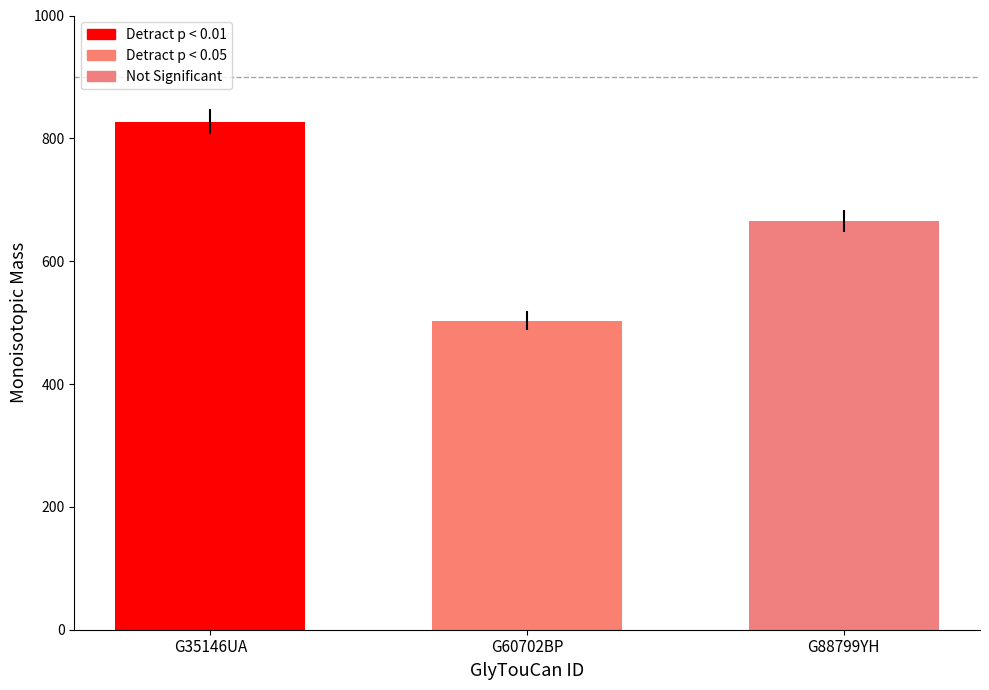

List the labels in order of value, largest first.

G35146UA, G88799YH, G60702BP